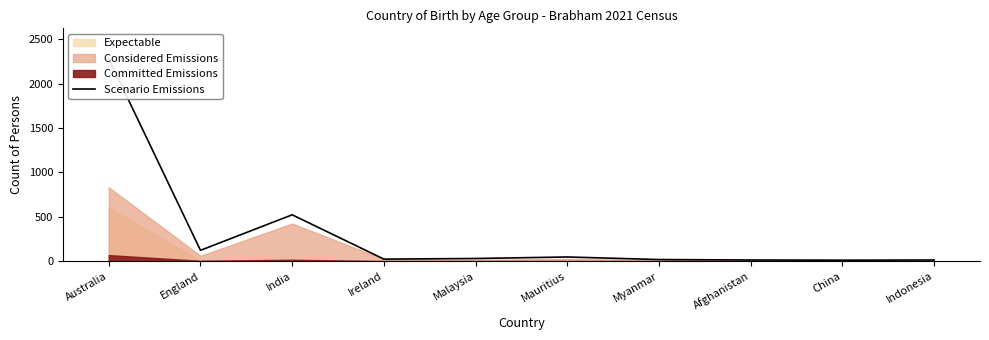

What is the difference between the second highest and second lowest values?

509